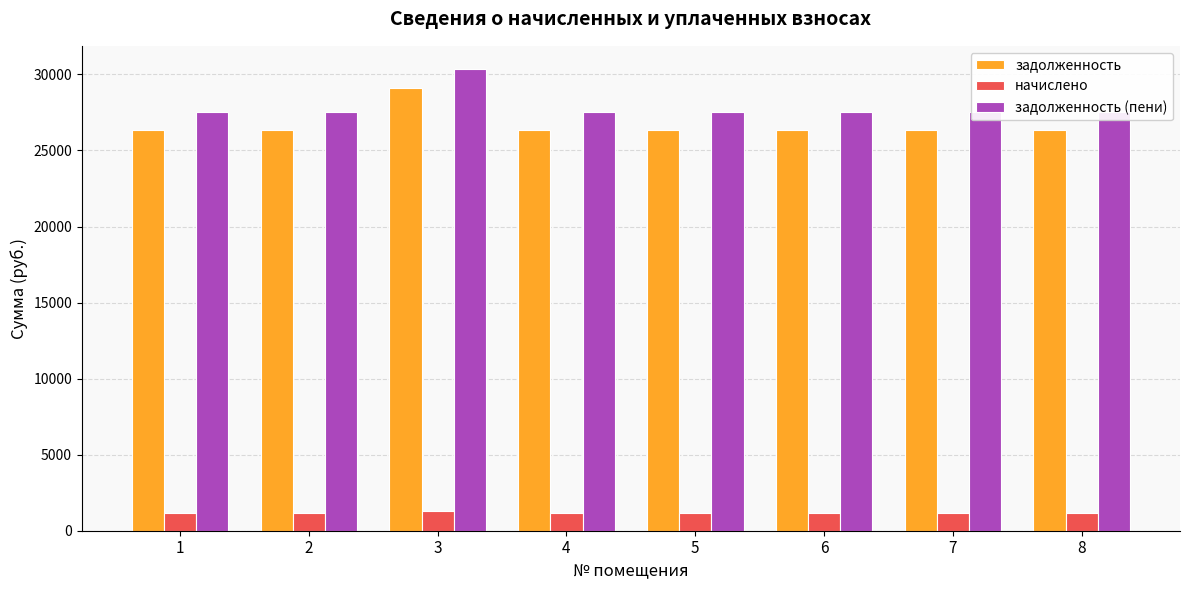

Reading left to right, what are all the values shown in this chart?

задолженность: 1=26346.2	2=26346.2	3=29090.6	4=26346.2	5=26346.2	6=26346.2	7=26346.2	8=26346.2
начислено: 1=1152.0	2=1152.0	3=1272.0	4=1152.0	5=1152.0	6=1152.0	7=1152.0	8=1152.0
задолженность (пени): 1=27498.2	2=27498.2	3=30362.6	4=27498.2	5=27498.2	6=27498.2	7=27498.2	8=27498.2